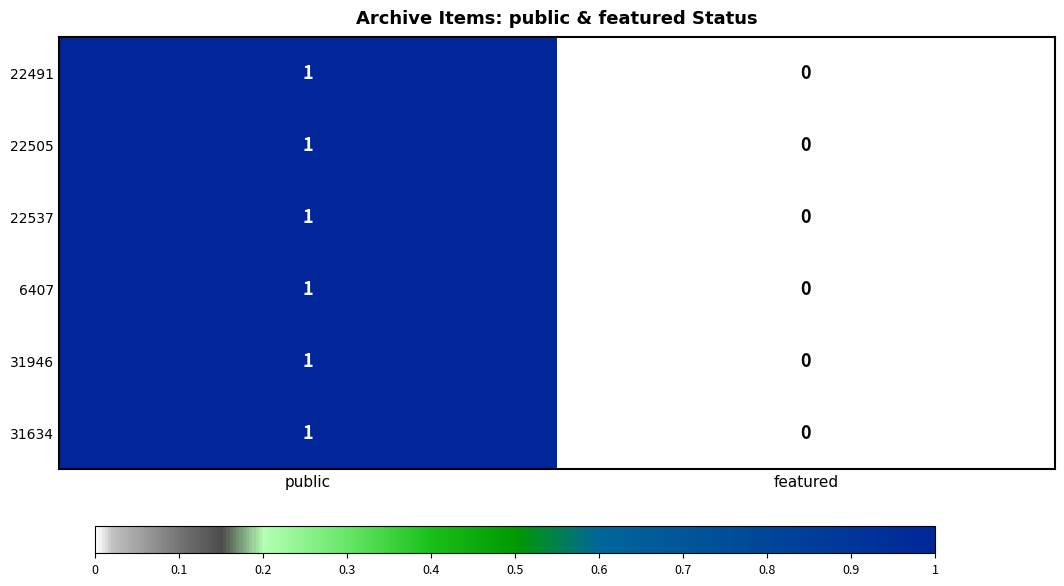

List the labels in order of 31634 value, smallest first.

featured, public